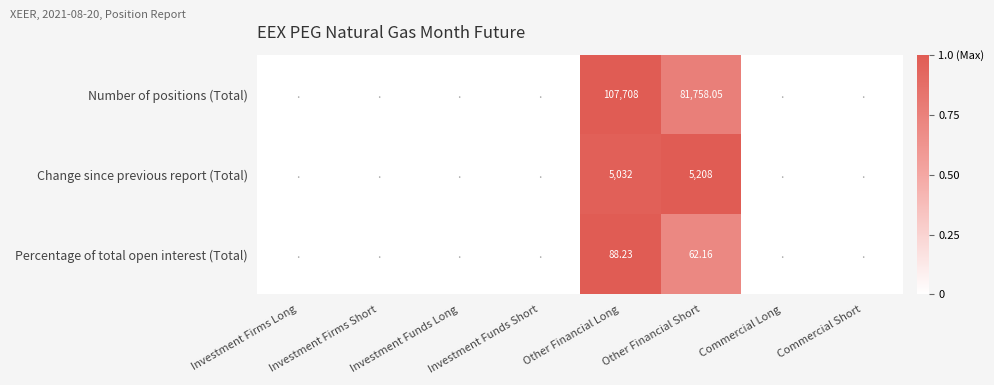

Rank the series at Other Financial Short from highest to lowest value.

Number of positions (Total), Change since previous report (Total), Percentage of total open interest (Total)